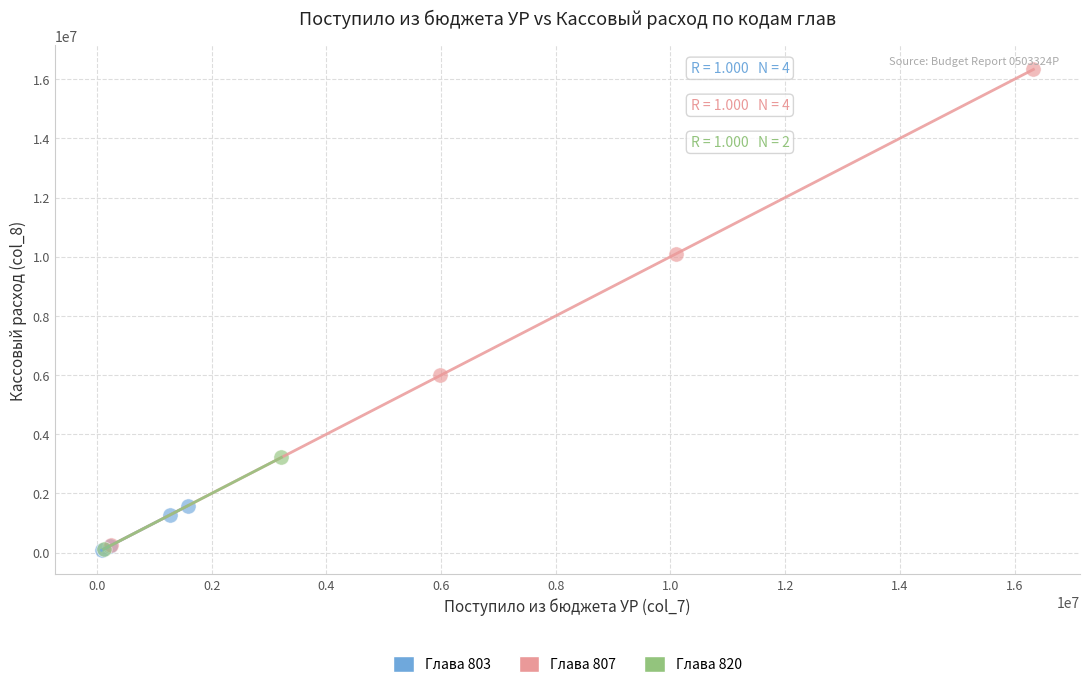

Which series has the widest spread of Y values?

Глава 807